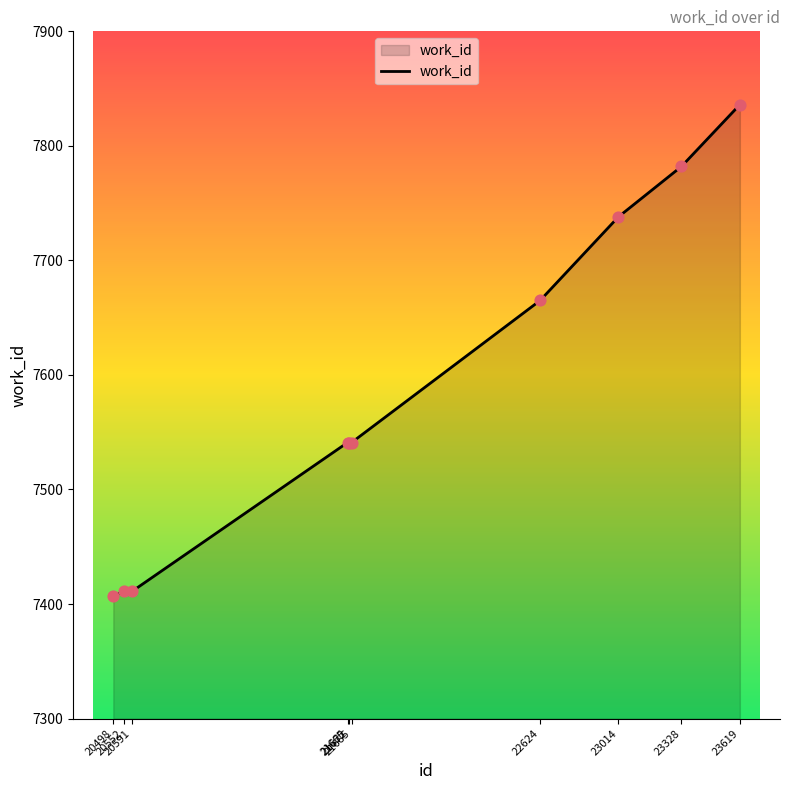

Which has a higher value, 20591 or 23328?

23328